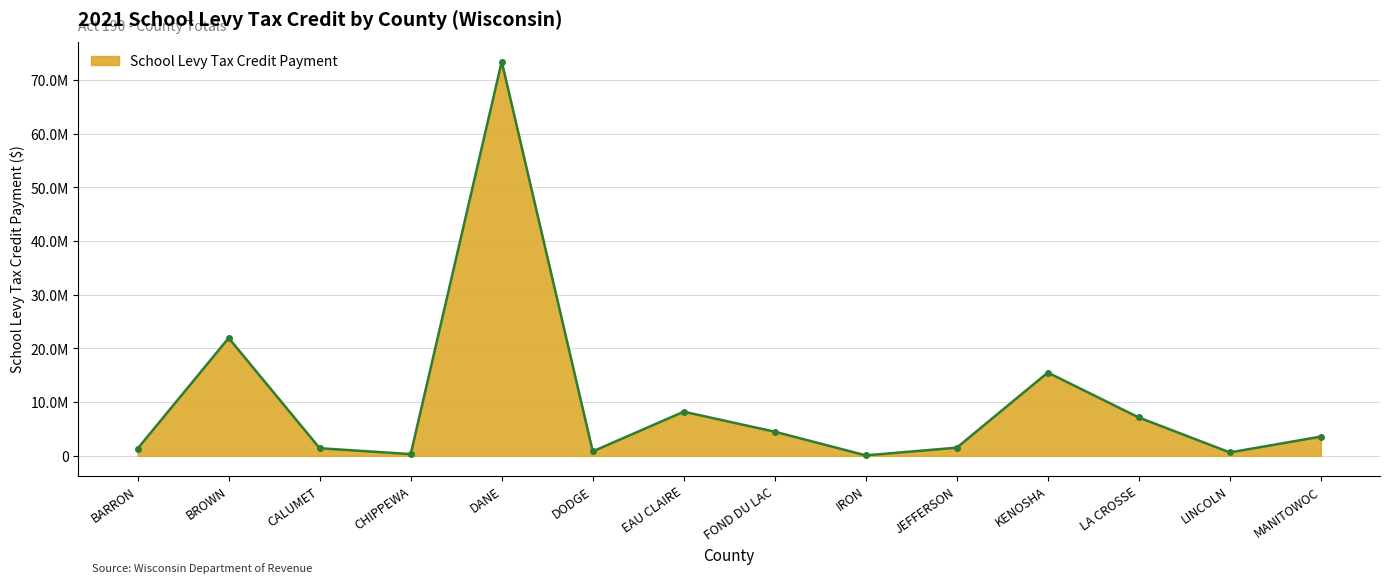

At which category does the data reach its first local valley?

CHIPPEWA